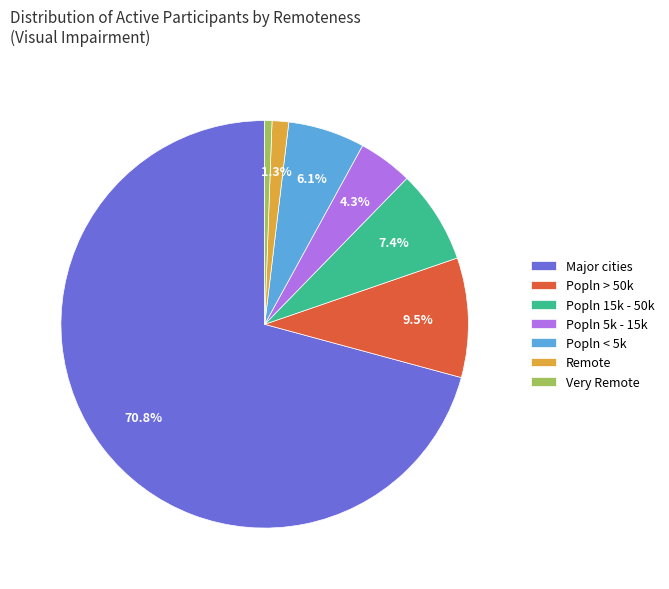

How much of the chart is everything except Popln < 5k?

93.9%